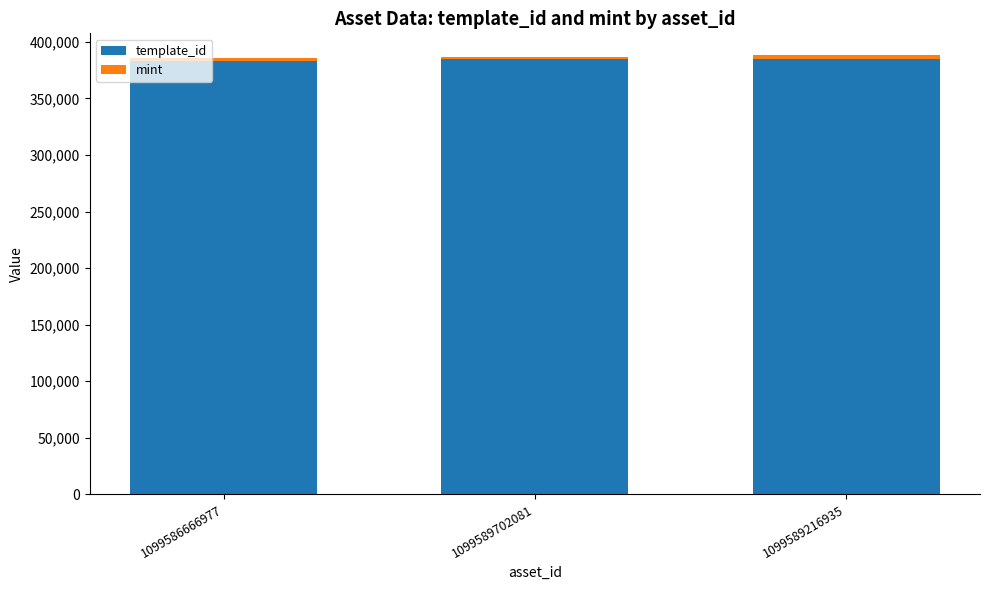

What is the total value across all series at 1099589216935?

388198